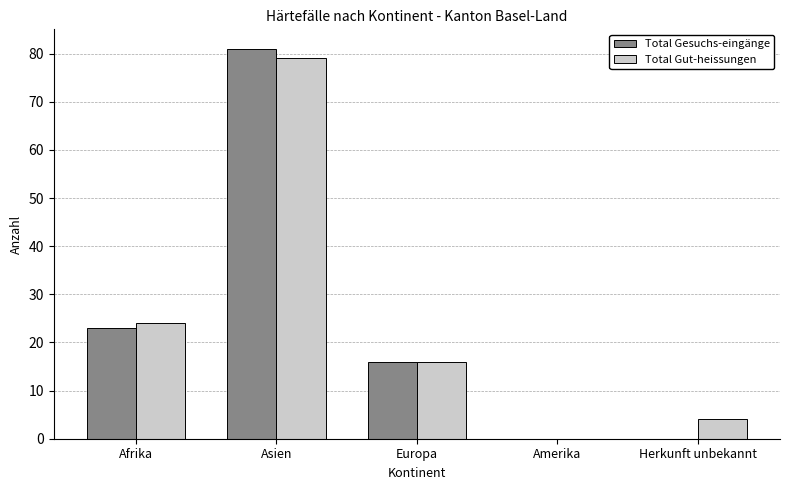

The Total Gesuchs-eingänge series shows -31 at Amerika. True or false?

False